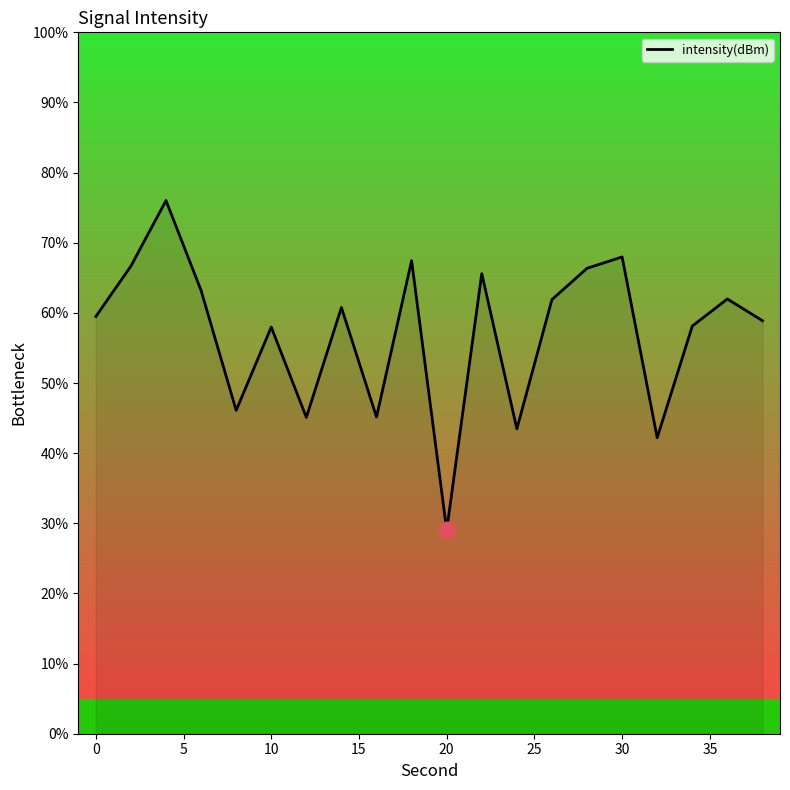

What is the maximum value shown in the chart?

76.0